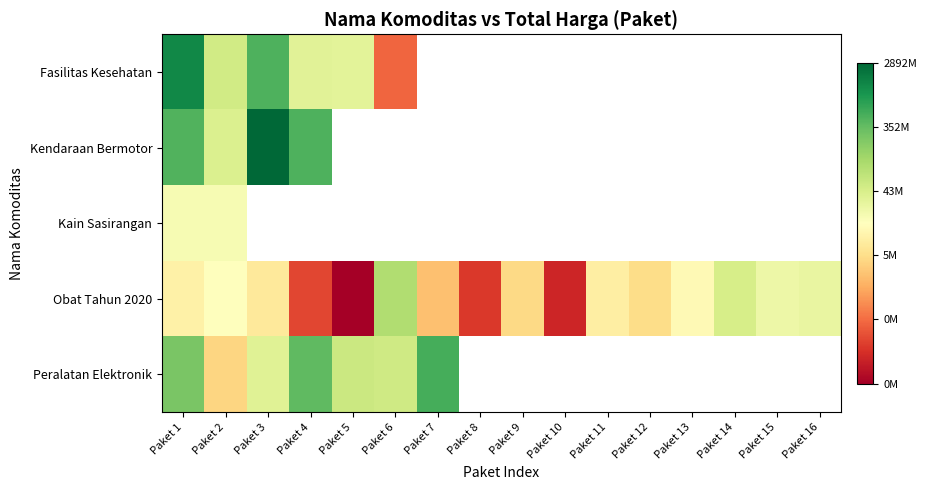

Where does the Obat Tahun 2020 series first go above 15?

Paket 1